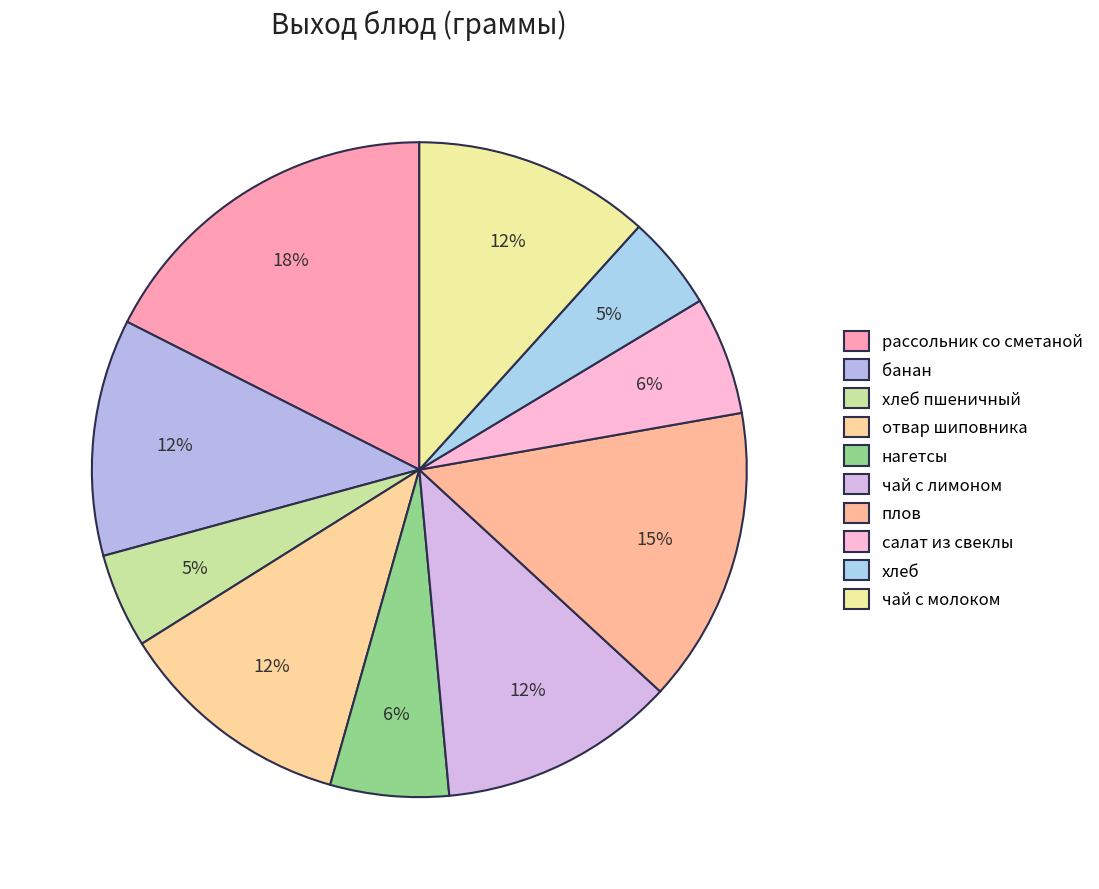

What is the change in value from отвар шиповника to плов?

+50